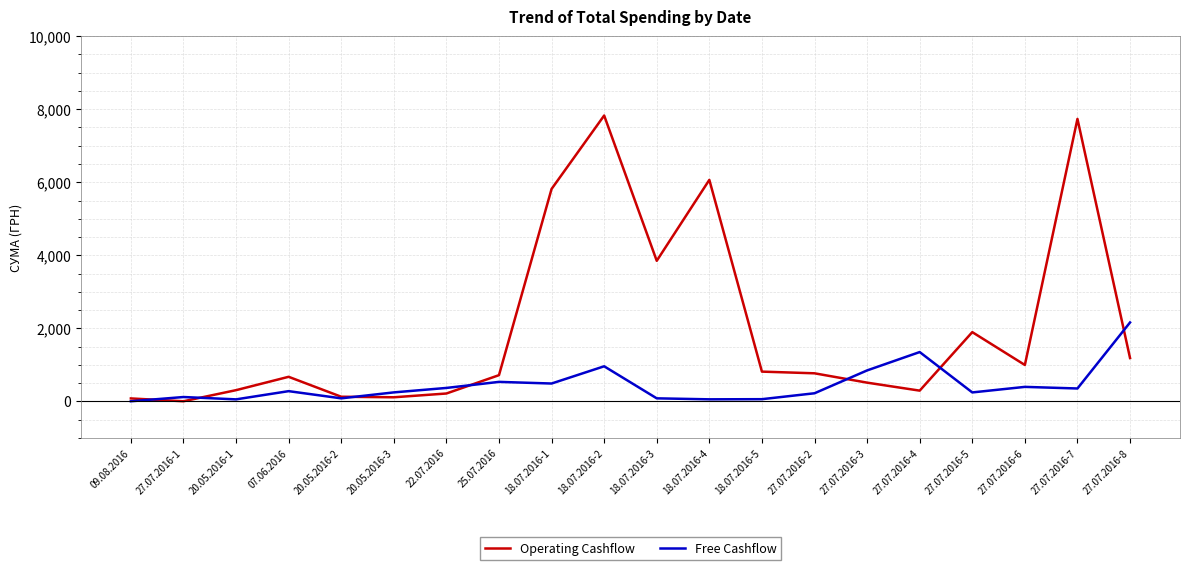

What is the maximum value shown in the chart?

7828.0